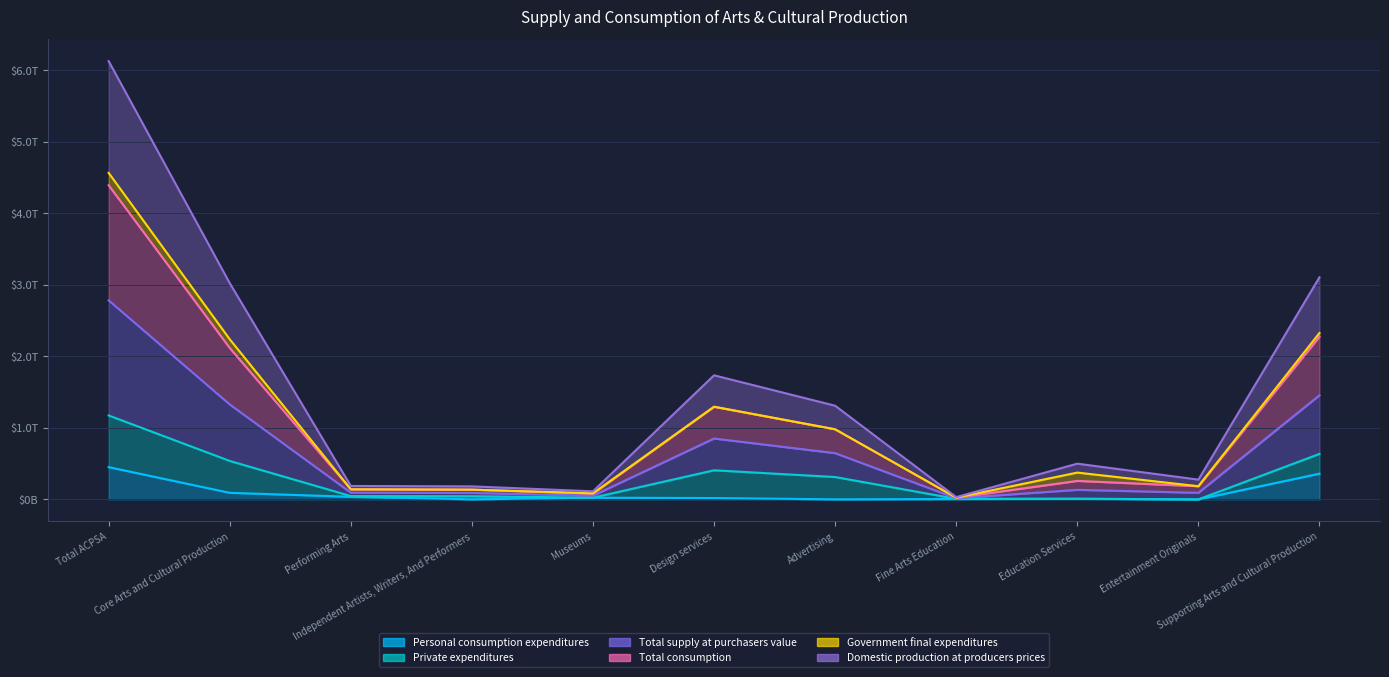

True or false: Total consumption and Domestic production at producers prices intersect in this chart.

False